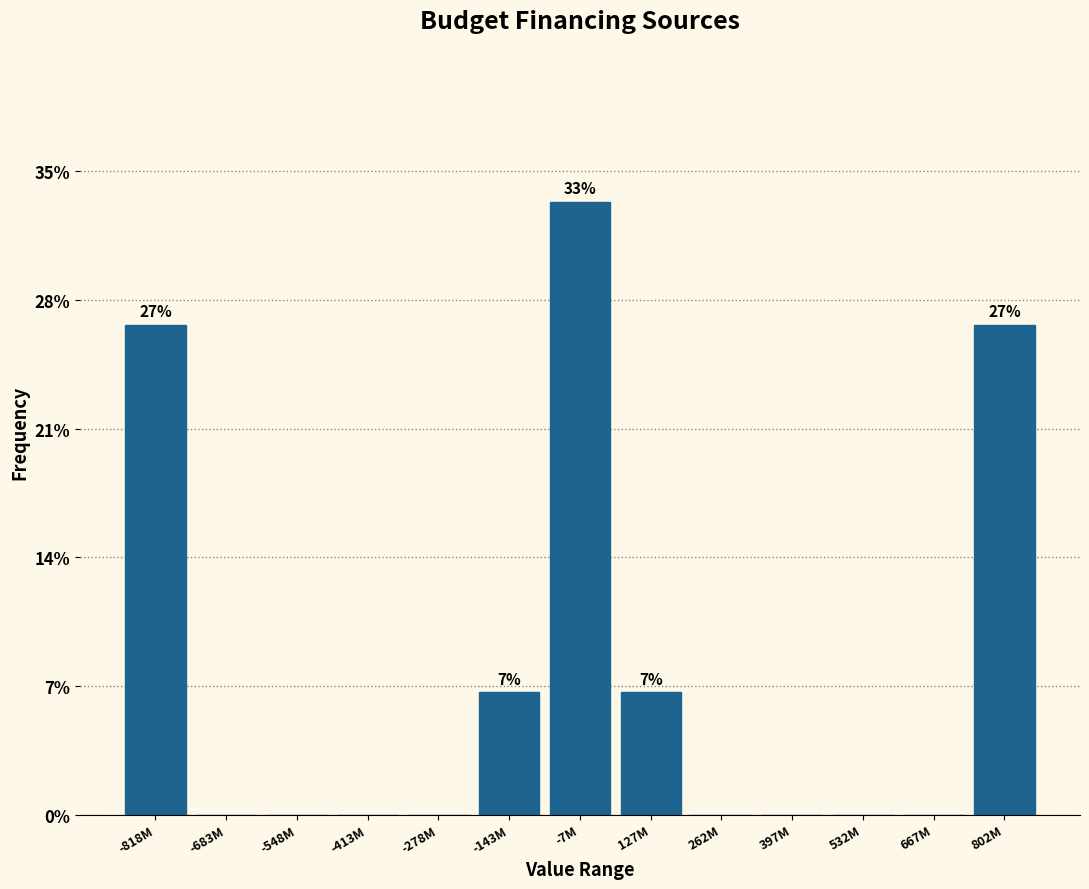

Reading left to right, list all the values displayed in this chart.

-818M=26.7	-683M=0.0	-548M=0.0	-413M=0.0	-278M=0.0	-143M=6.7	-7M=33.3	127M=6.7	262M=0.0	397M=0.0	532M=0.0	667M=0.0	802M=26.7